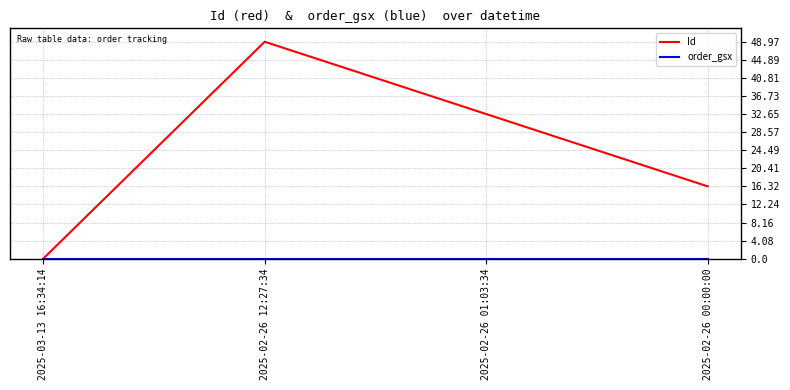

Count the number of categories in the chart.

4